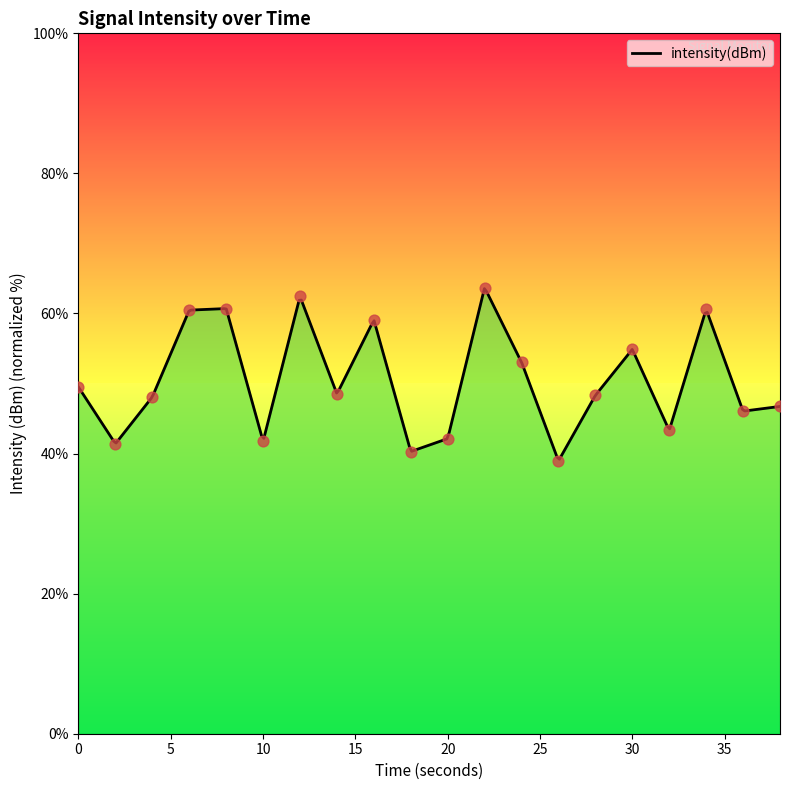

What is the lowest value of the intensity(dBm) series?

39.2